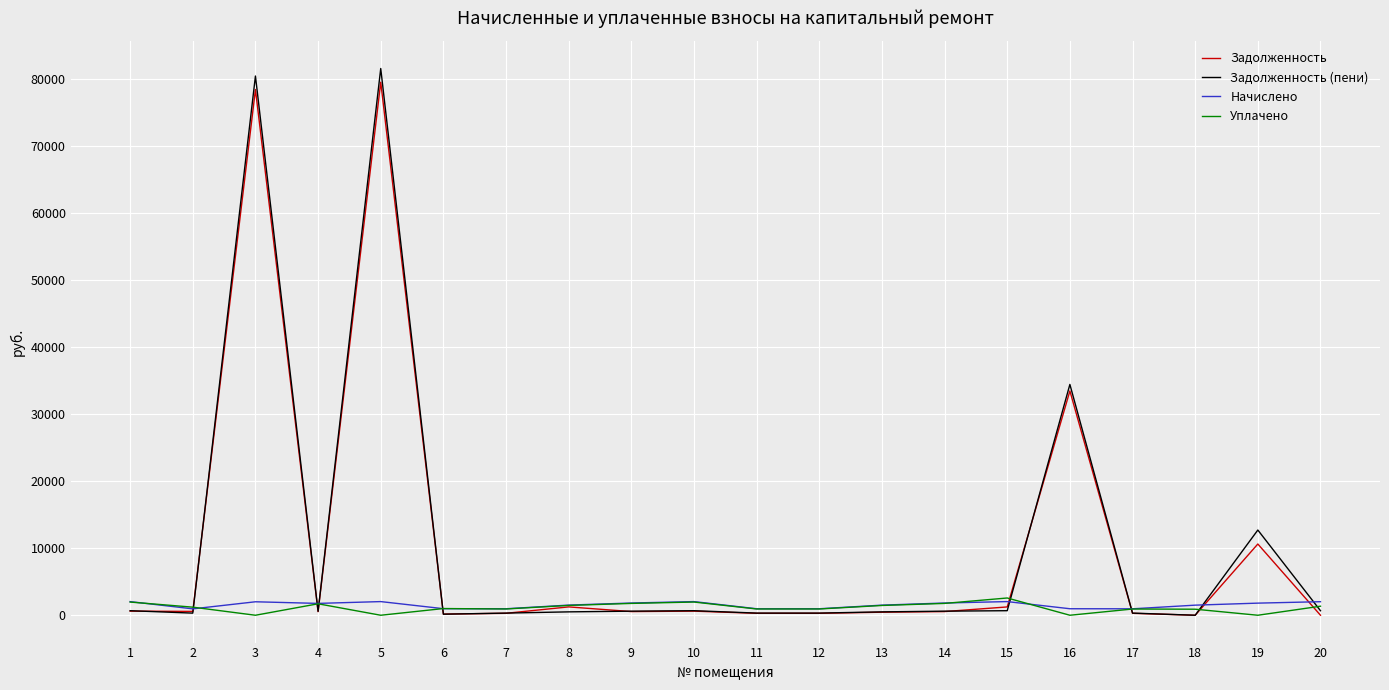

How many lines are shown in the chart?

4